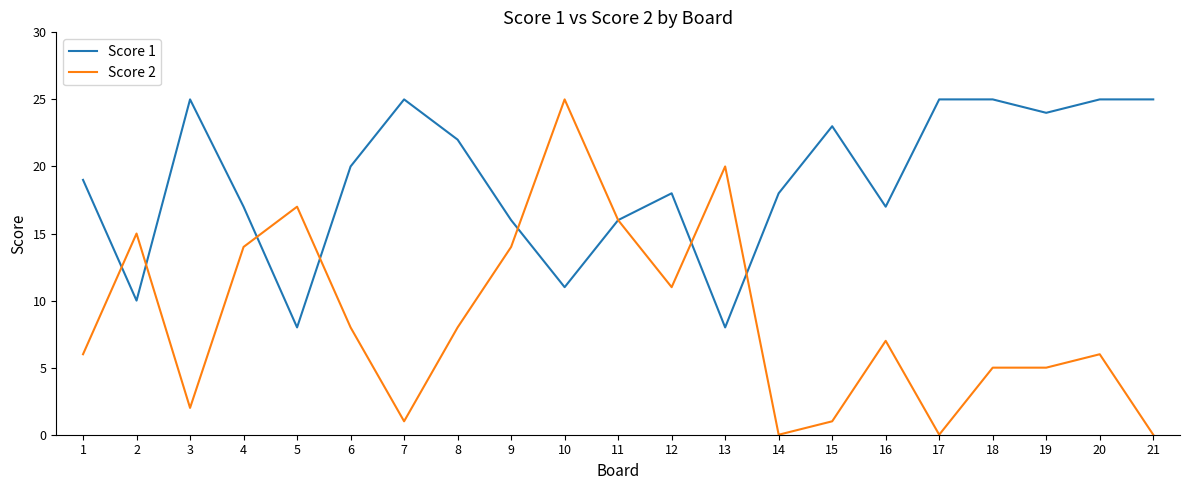

Is this an area chart (filled region under the line)?

No